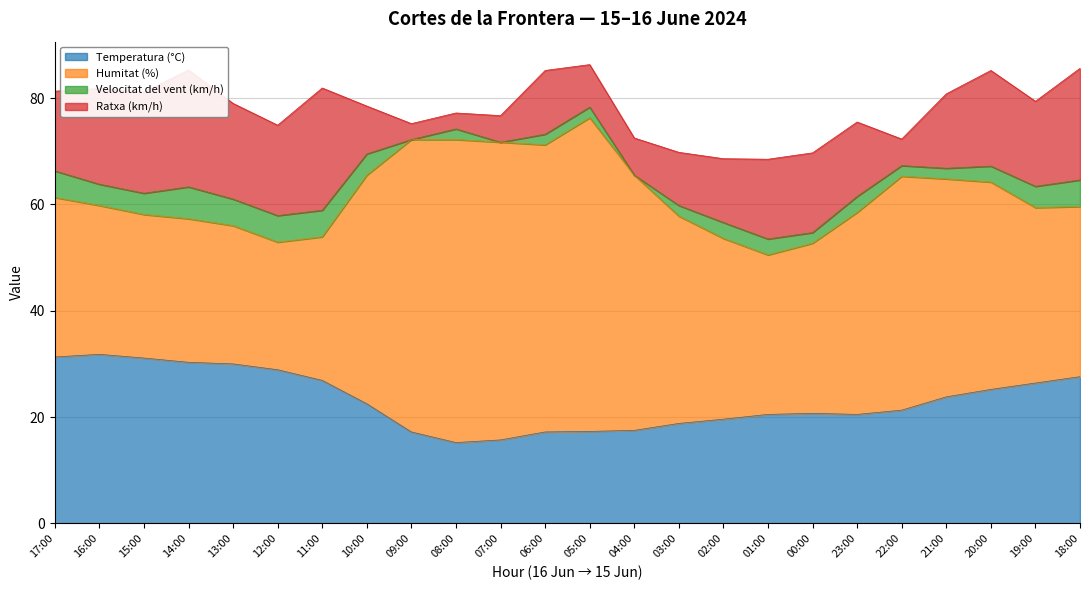

Reading right to left, extract all data points from this chart.

Temperatura (°C): 27.6	26.4	25.2	23.8	21.3	20.5	20.7	20.5	19.6	18.8	17.5	17.3	17.2	15.7	15.2	17.2	22.5	26.9	28.9	30.0	30.3	31.1	31.8	31.3
Humitat (%): 32.0	33.0	39.0	41.0	44.0	38.0	32.0	30.0	34.0	39.0	48.0	59.0	54.0	56.0	57.0	55.0	43.0	27.0	24.0	26.0	27.0	27.0	28.0	30.0
Velocitat del vent (km/h): 5.0	4.0	3.0	2.0	2.0	3.0	2.0	3.0	3.0	2.0	0.0	2.0	2.0	0.0	2.0	0.0	4.0	5.0	5.0	5.0	6.0	4.0	4.0	5.0
Ratxa (km/h): 21.0	16.0	18.0	14.0	5.0	14.0	15.0	15.0	12.0	10.0	7.0	8.0	12.0	5.0	3.0	3.0	9.0	23.0	17.0	18.0	22.0	19.0	18.0	15.0